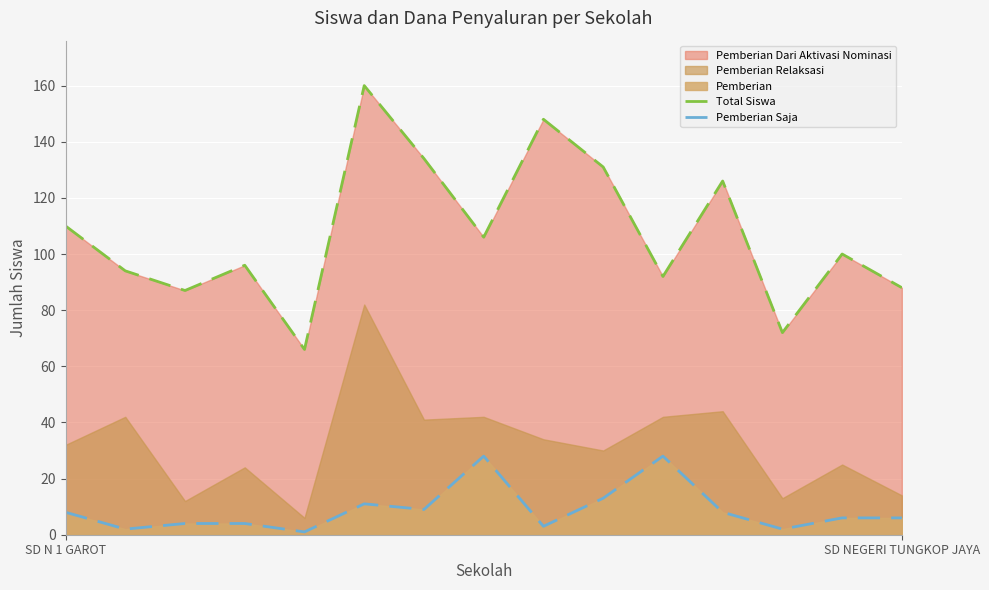

How many data points in Total Siswa are less than 100?

7